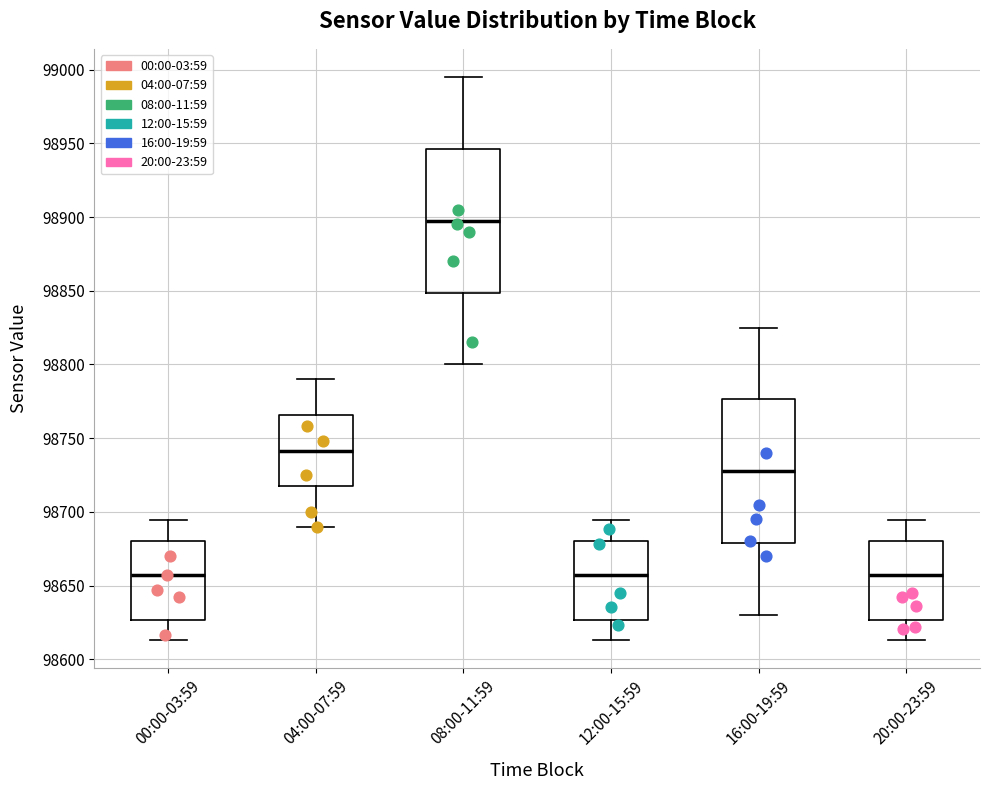

Where is the upper edge of the box for 04:00-07:59 on the y-axis? The values are not printed on the chart, so give them approximately, as read against the axis.

98765